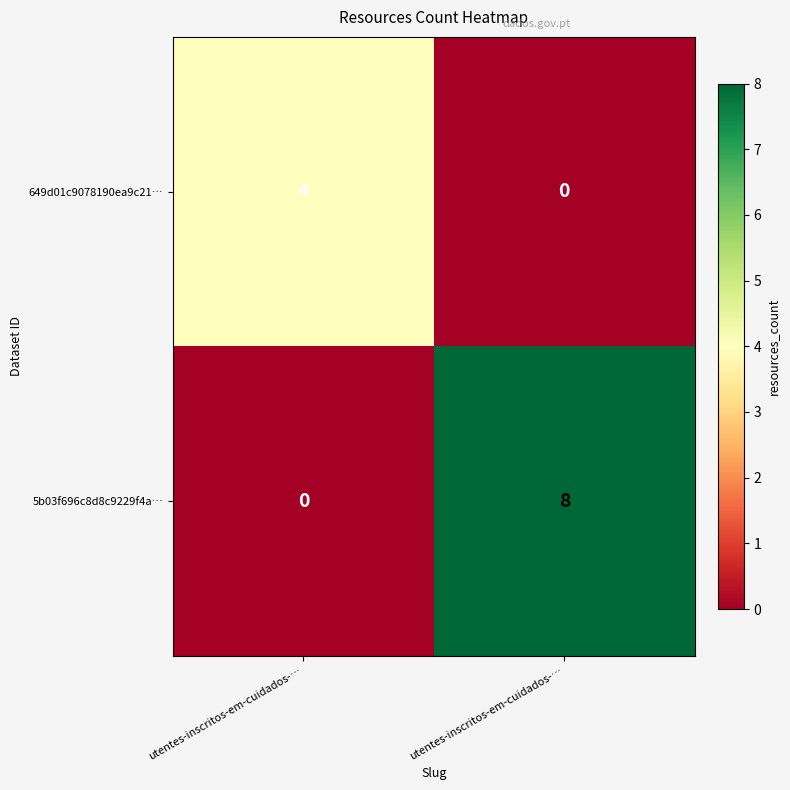

What is the difference between the highest and lowest values at utentes-inscritos-em-cuidados-…?

4